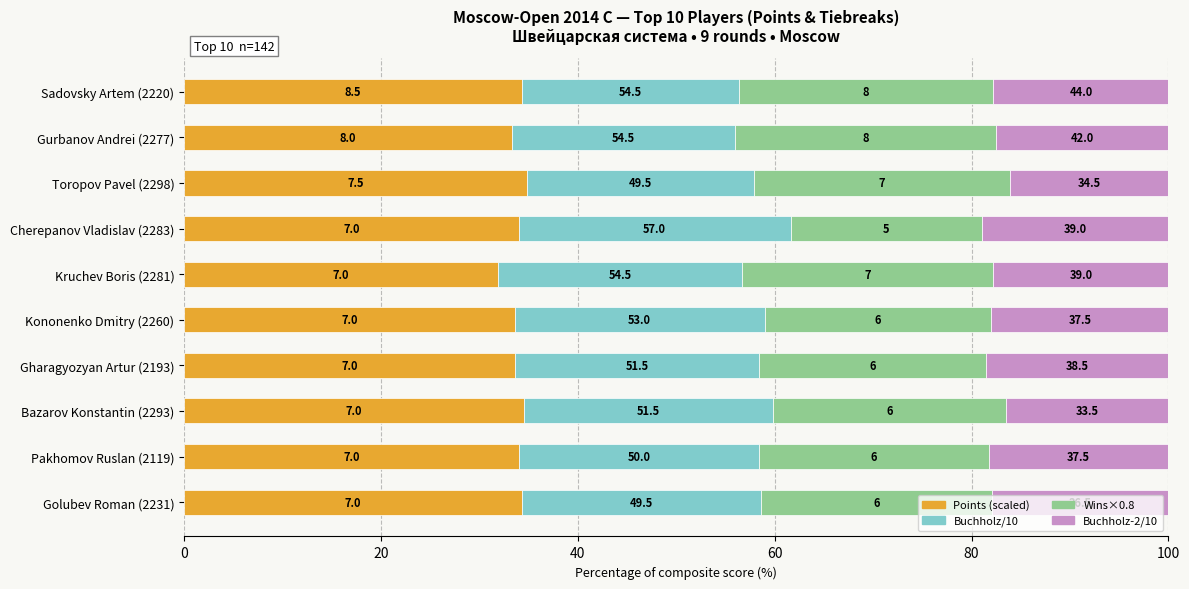

What position from the right is Bazarov Konstantin (2293)?

3